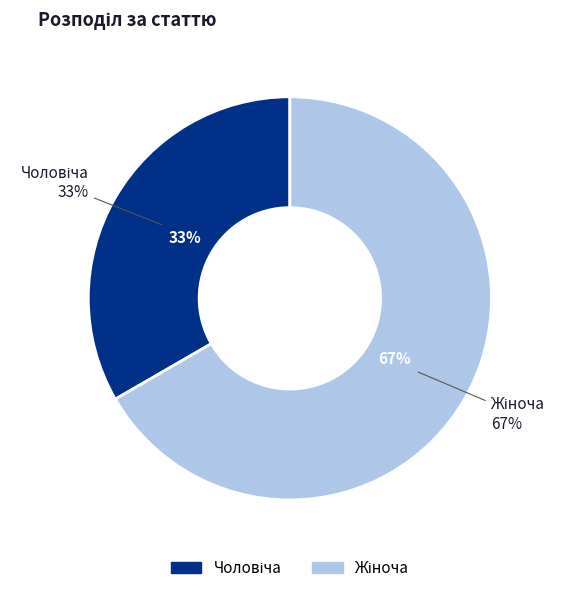

How many slices are in this pie chart?

2